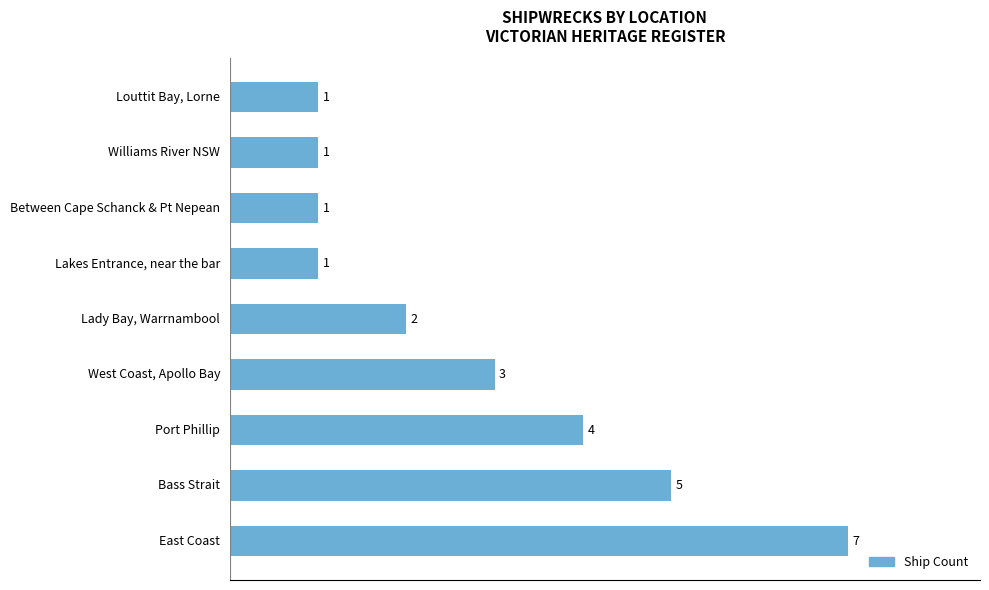

Is it true that the value at East Coast is 2?

False